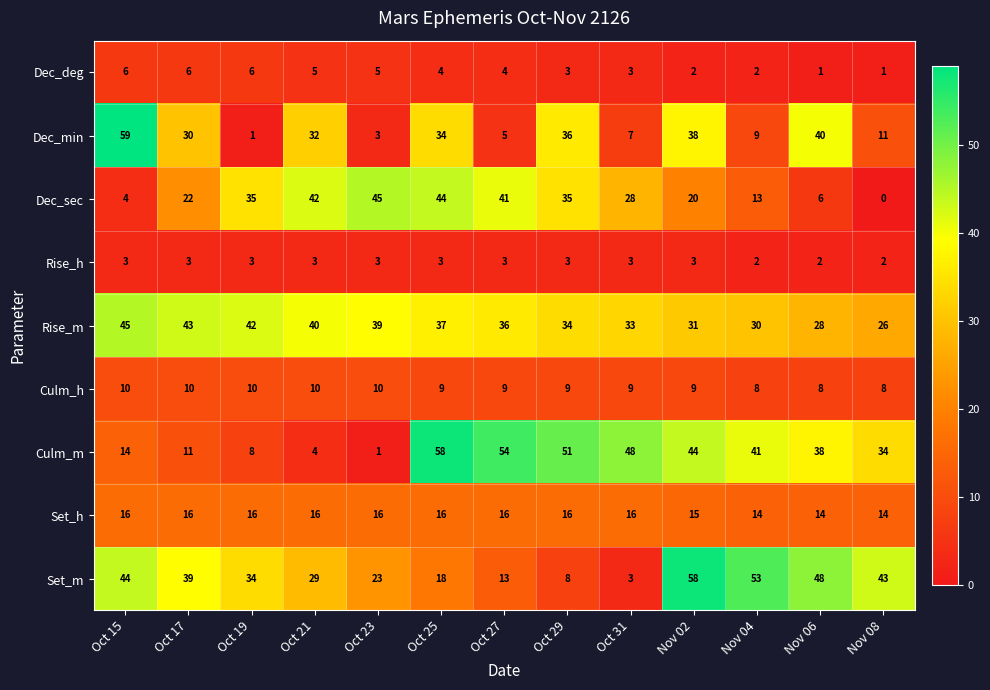

What is the spread (max minus min) of values at Oct 21?

39